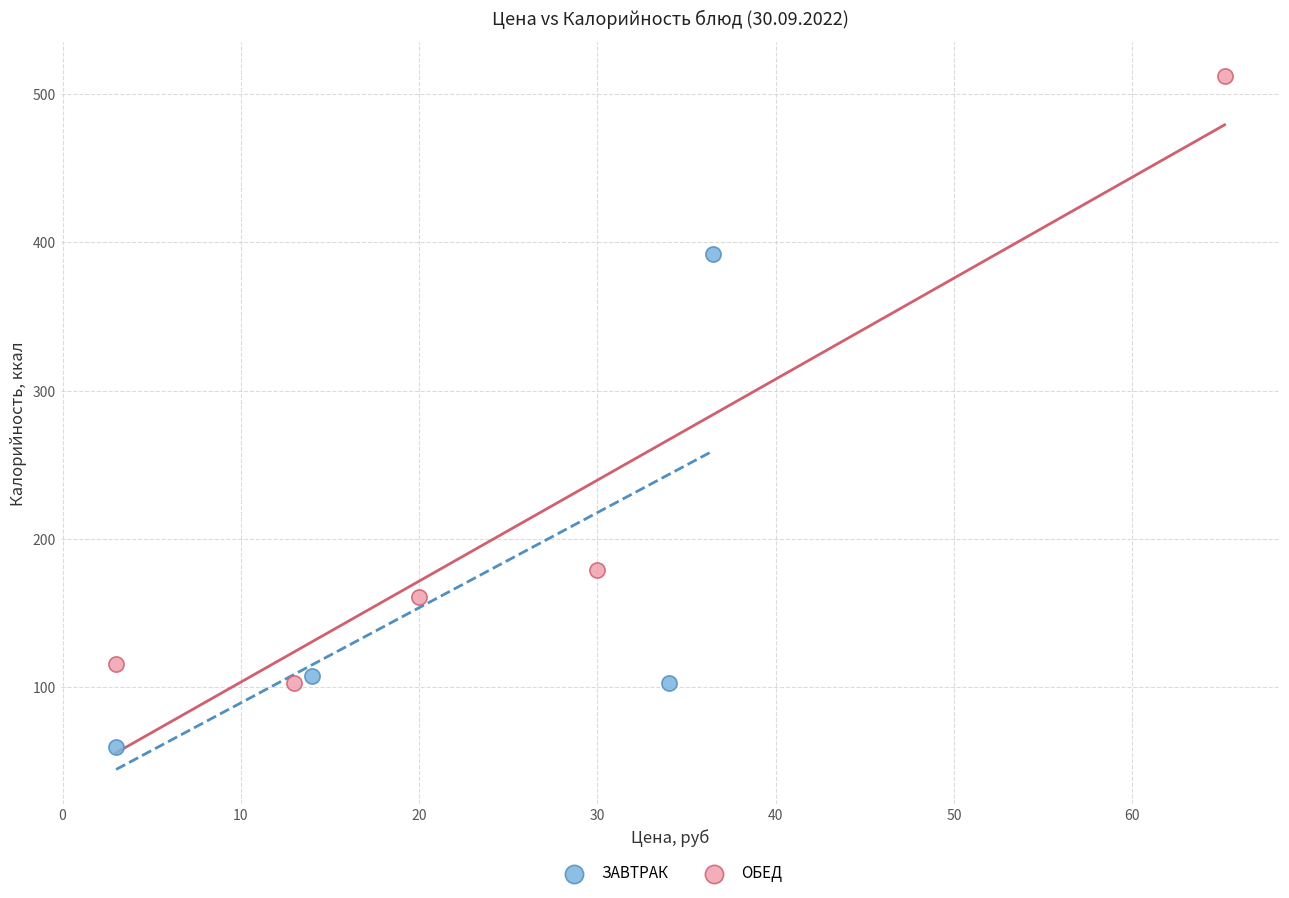

Which series reaches the minimum Y coordinate?

ЗАВТРАК